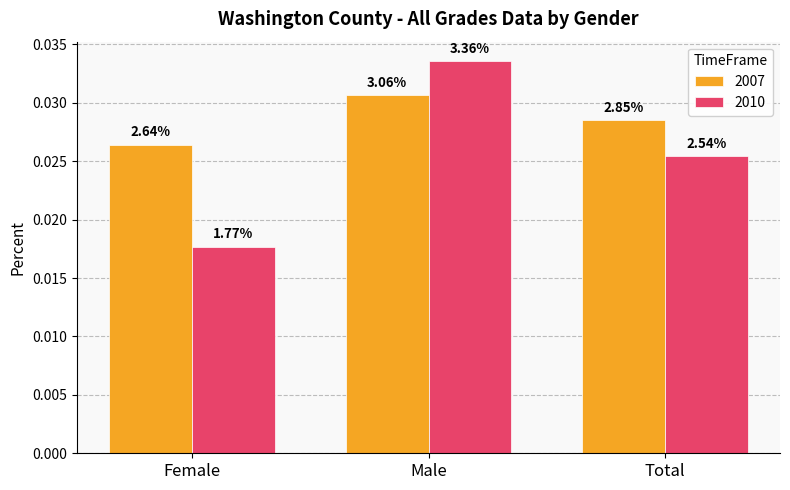

What is the total value across all series at Male?

0.1